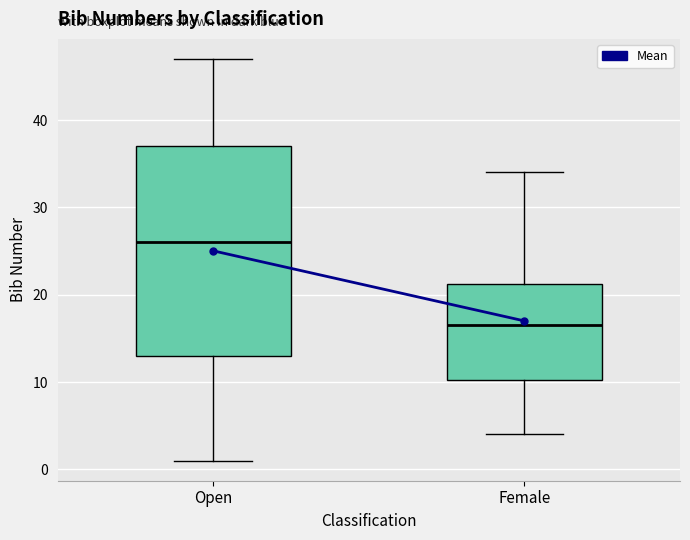

Reading left to right, transcribe this box plot: for each box, give where its median line is, the range the box spans, and where its two whiskers end, as read against the y-axis. The values are not printed on the chart, so give them approximately, as read against the axis.

Open: median 26, box 13 to 37, whiskers 1 to 47
Female: median 17, box 10 to 21, whiskers 4 to 34